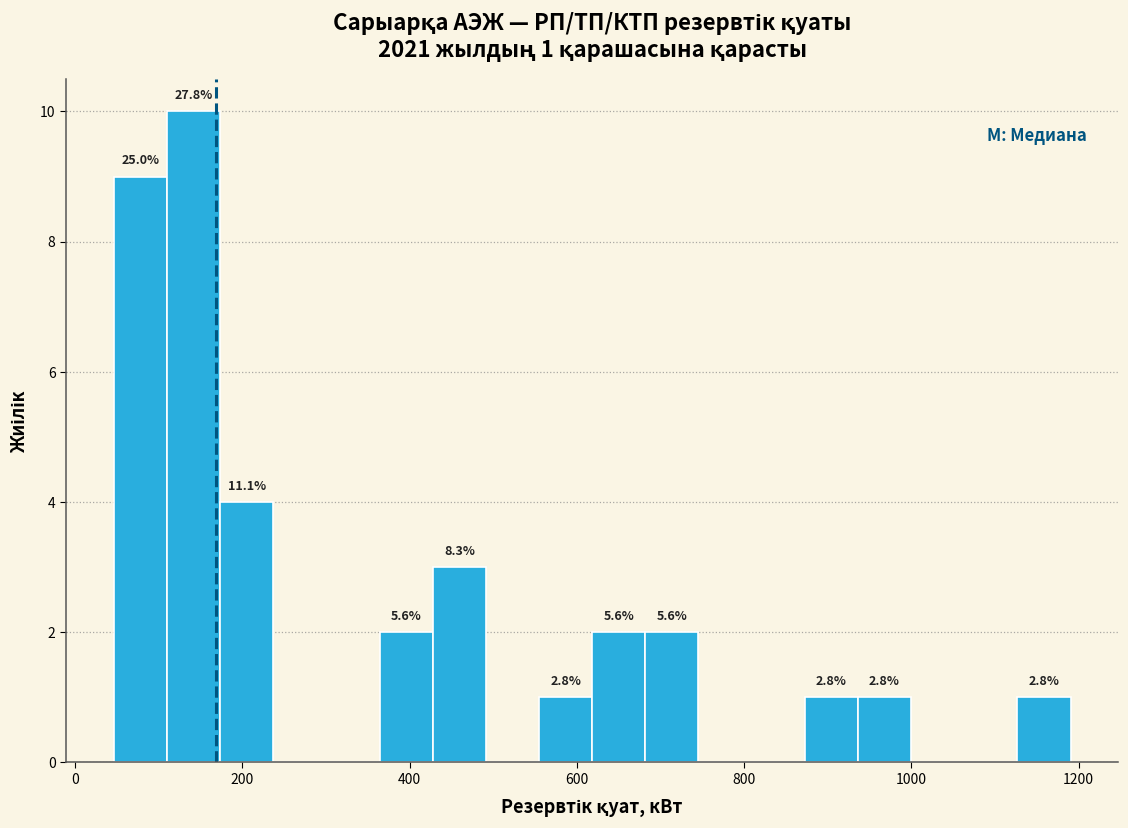

Around what value on the x-axis is the tallest bar? Give the approximate position of its centre, as read against the axis.

140